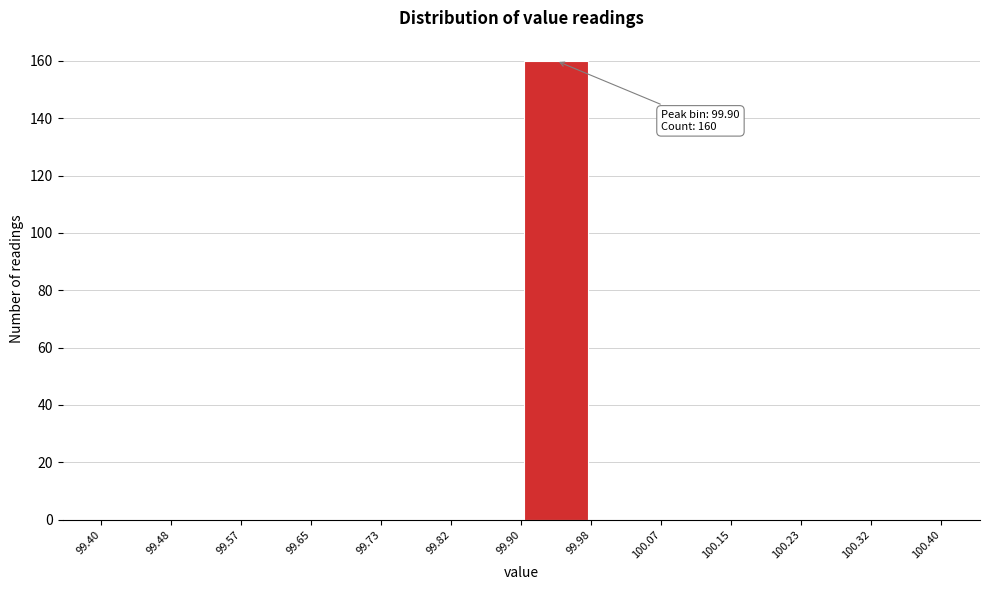

Over which range of the x-axis is the bar tallest?

99.90 to 99.98